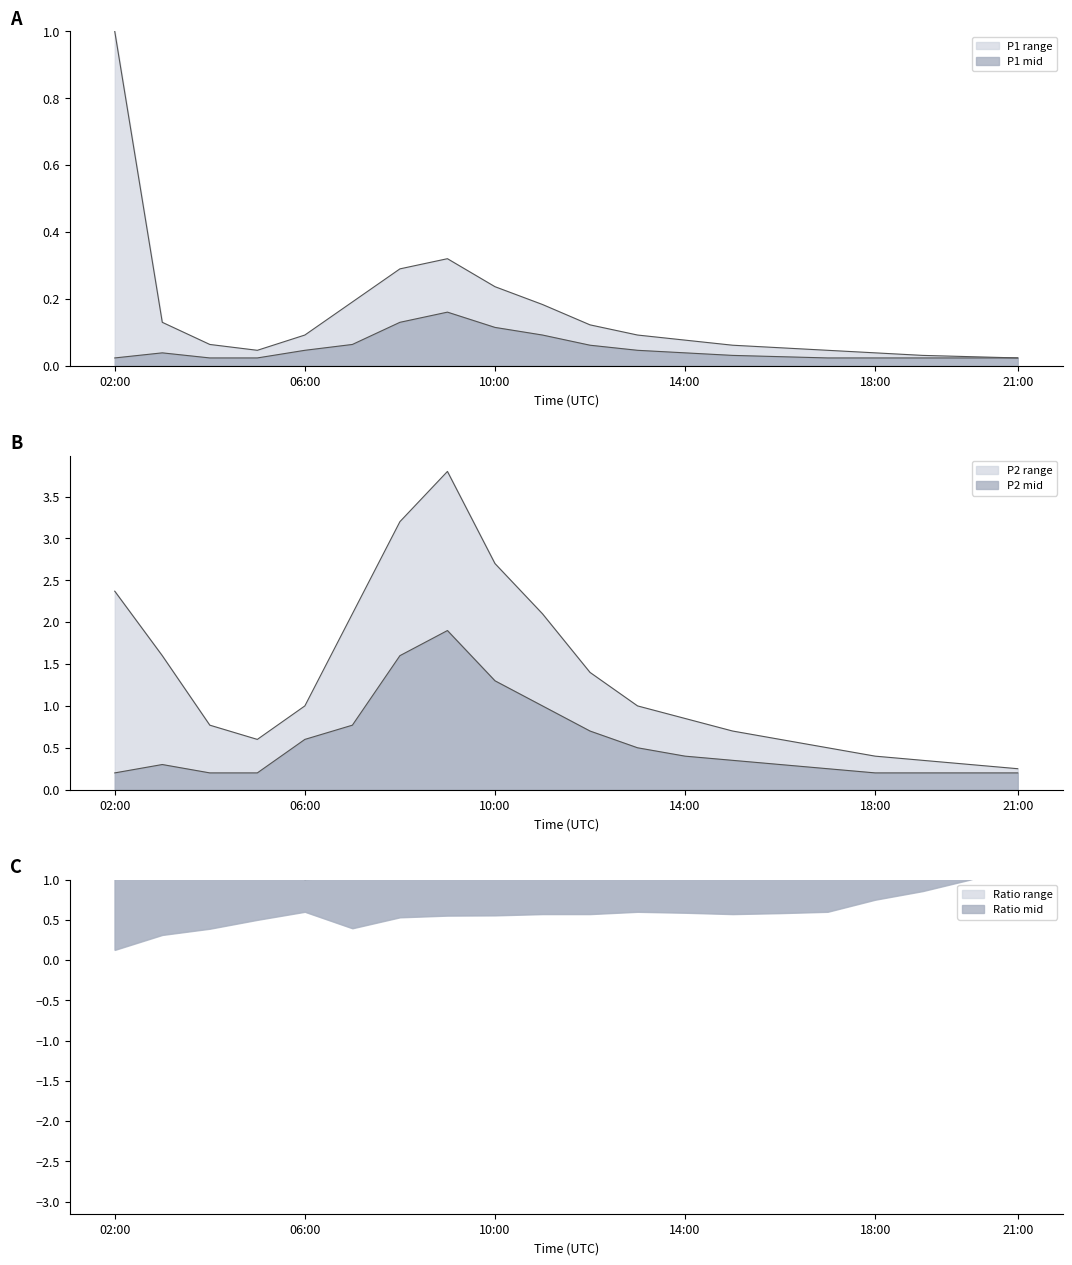

Between 16:00 and 21:00, which series saw the biggest shift?

P2_upper